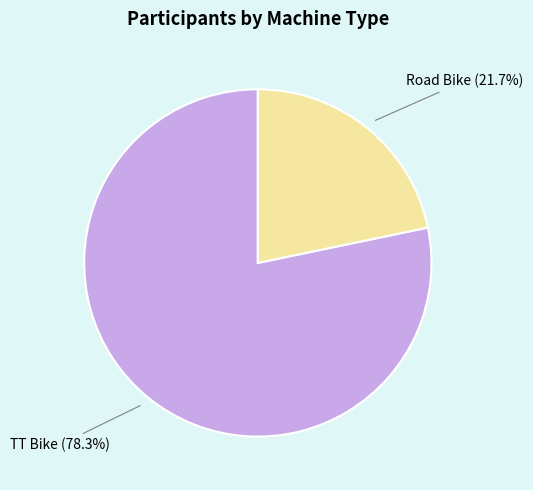

Which slice is the smallest?

Road Bike